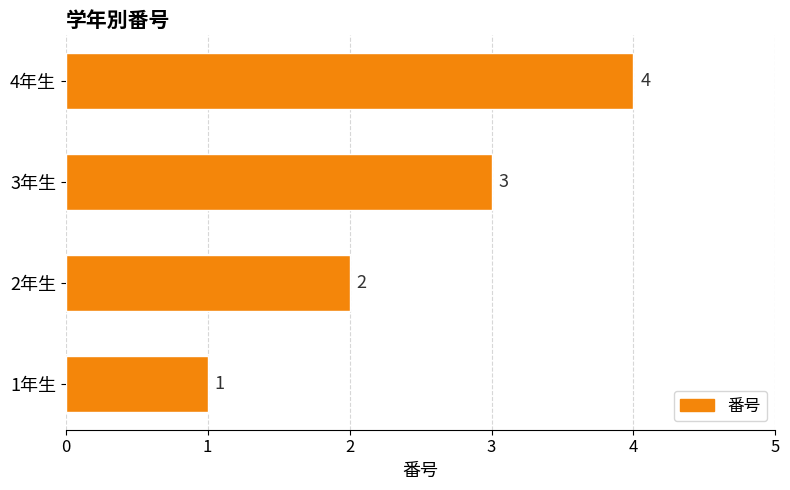

Count the number of categories in the chart.

4